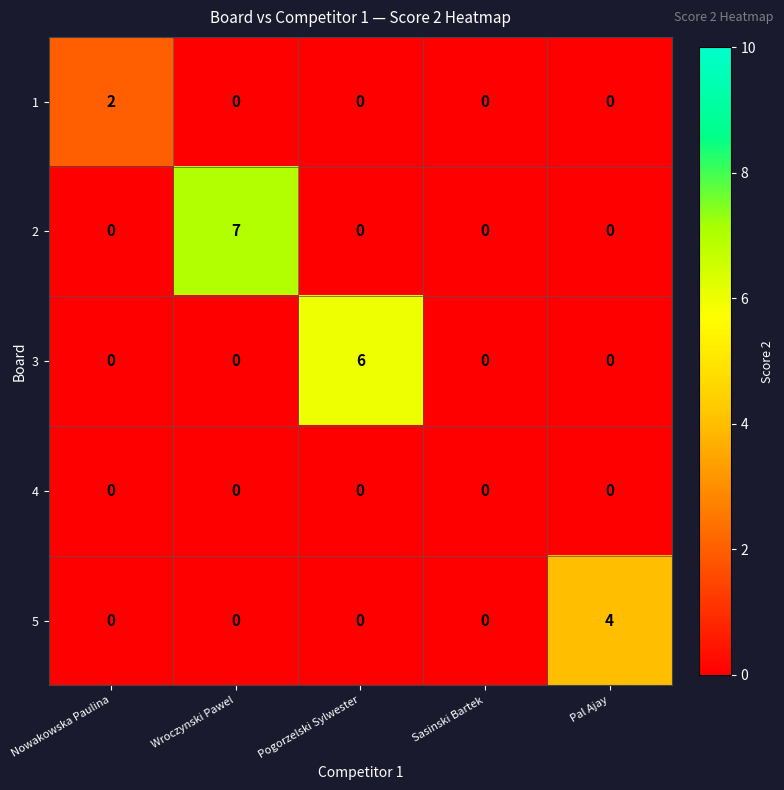

Reading left to right, list all the values displayed in this chart.

1: Nowakowska Paulina=2	Wroczynski Pawel=0	Pogorzelski Sylwester=0	Sasinski Bartek=0	Pal Ajay=0
2: Nowakowska Paulina=0	Wroczynski Pawel=7	Pogorzelski Sylwester=0	Sasinski Bartek=0	Pal Ajay=0
3: Nowakowska Paulina=0	Wroczynski Pawel=0	Pogorzelski Sylwester=6	Sasinski Bartek=0	Pal Ajay=0
4: Nowakowska Paulina=0	Wroczynski Pawel=0	Pogorzelski Sylwester=0	Sasinski Bartek=0	Pal Ajay=0
5: Nowakowska Paulina=0	Wroczynski Pawel=0	Pogorzelski Sylwester=0	Sasinski Bartek=0	Pal Ajay=4